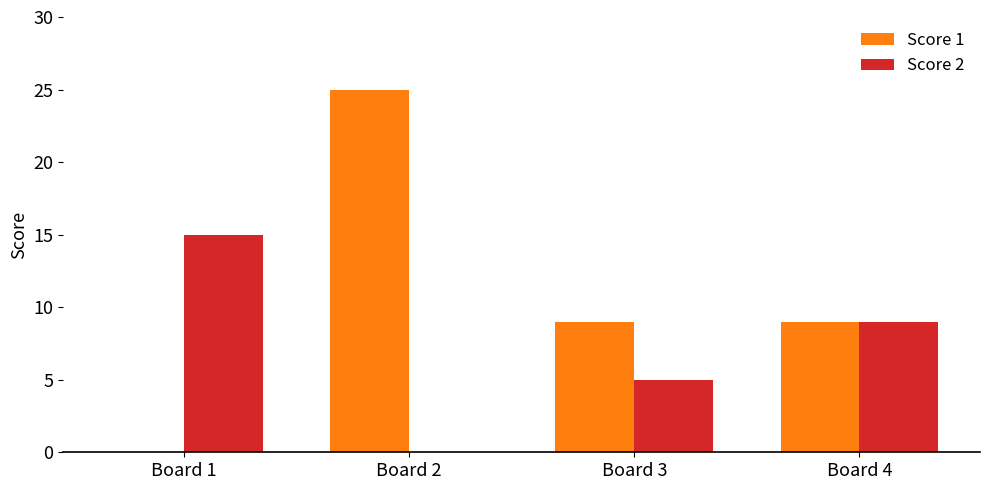

What is the total value across all series at Board 1?

15